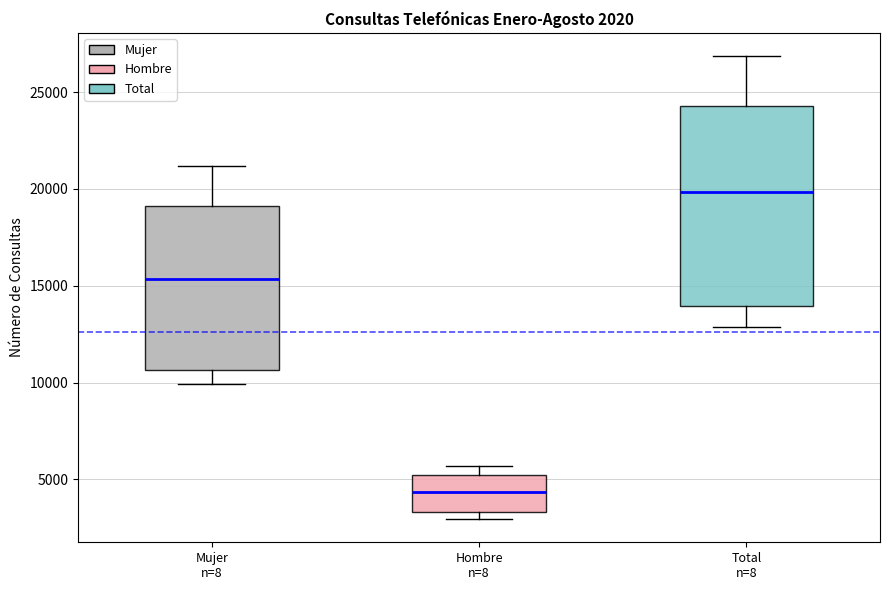

Comparing the boxes themselves (not the whiskers), which one is the tallest?

Total n=8